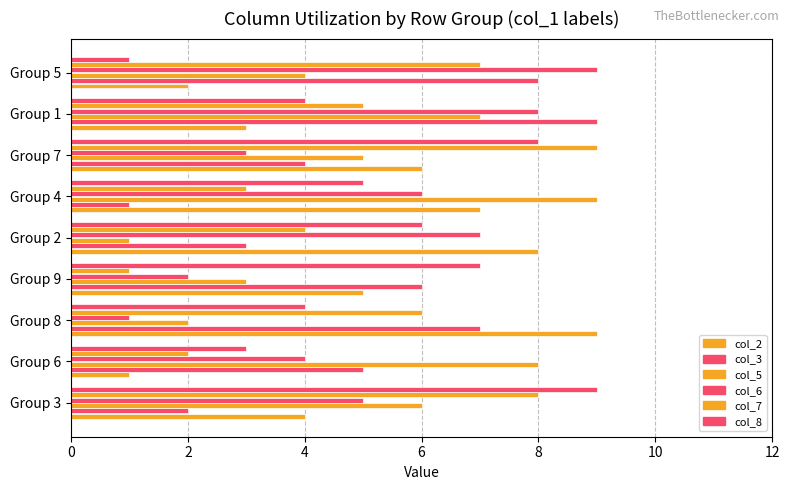

What is the sum of all col_6 values?

45